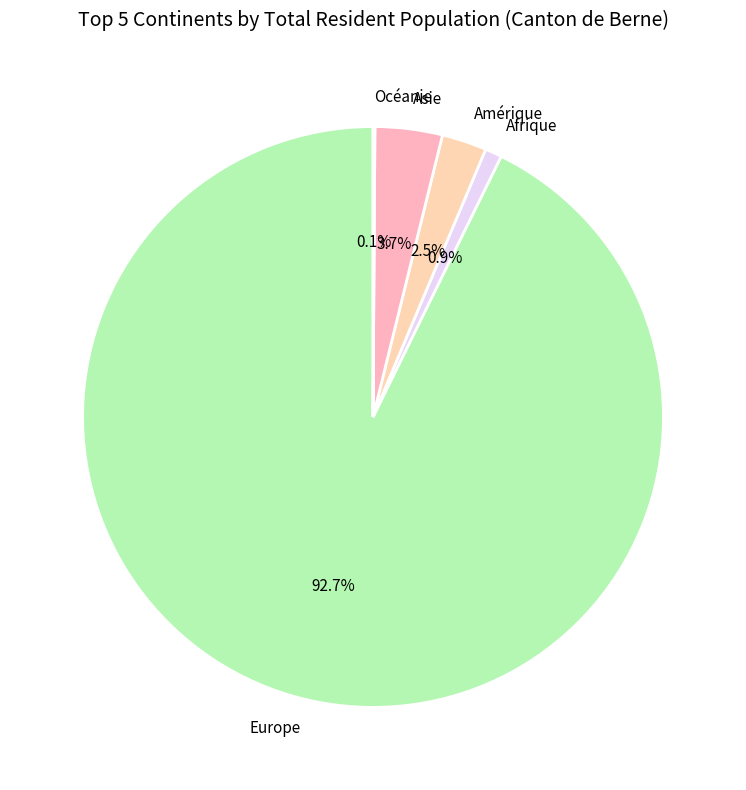

To the nearest percent, what is the difference between the largest and smallest slice percentages?

93%